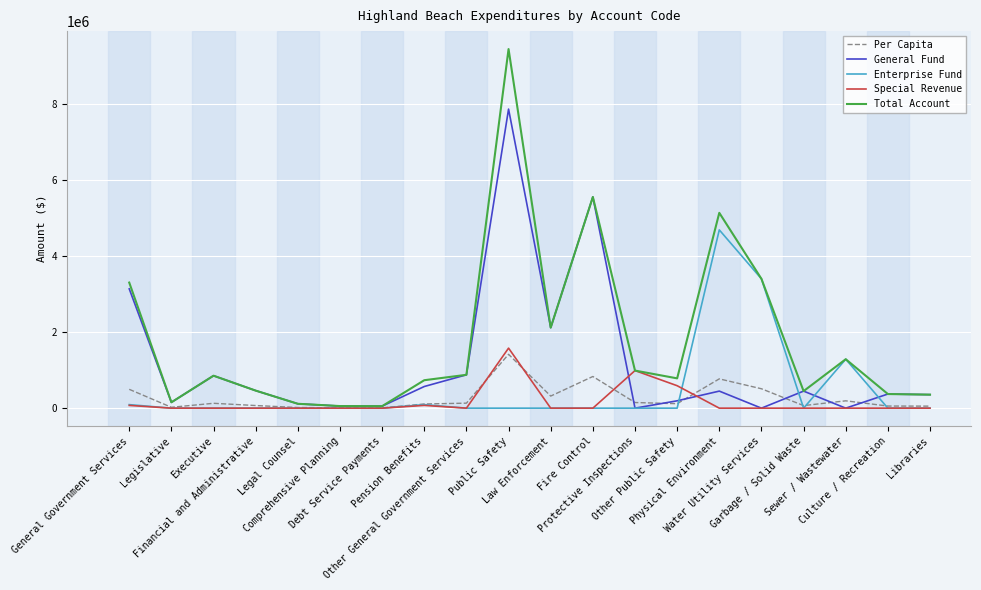

Is this an area chart (filled region under the line)?

No